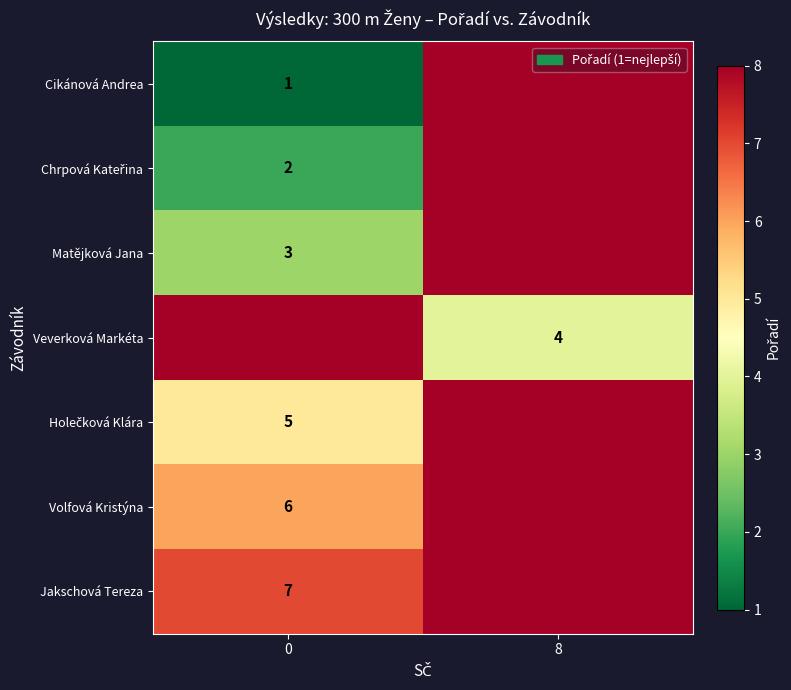

Is it true that Volfová Kristýna equals 2 at 0?

False